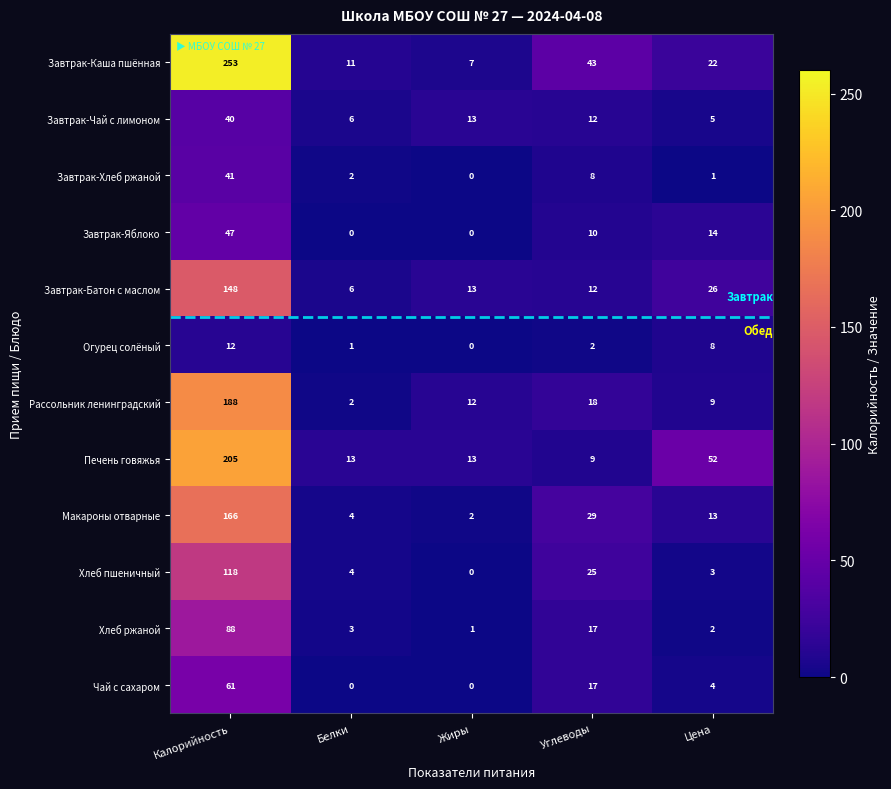

Which series has the largest range (max minus min)?

Завтрак-Каша пшённая